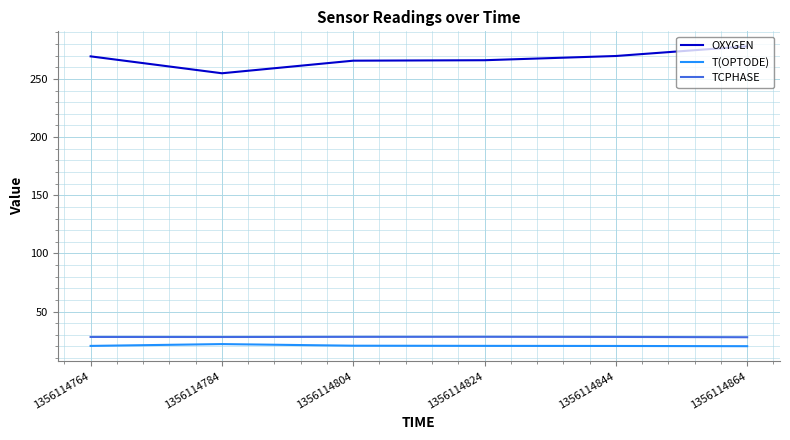

Which series has the widest spread of values?

OXYGEN